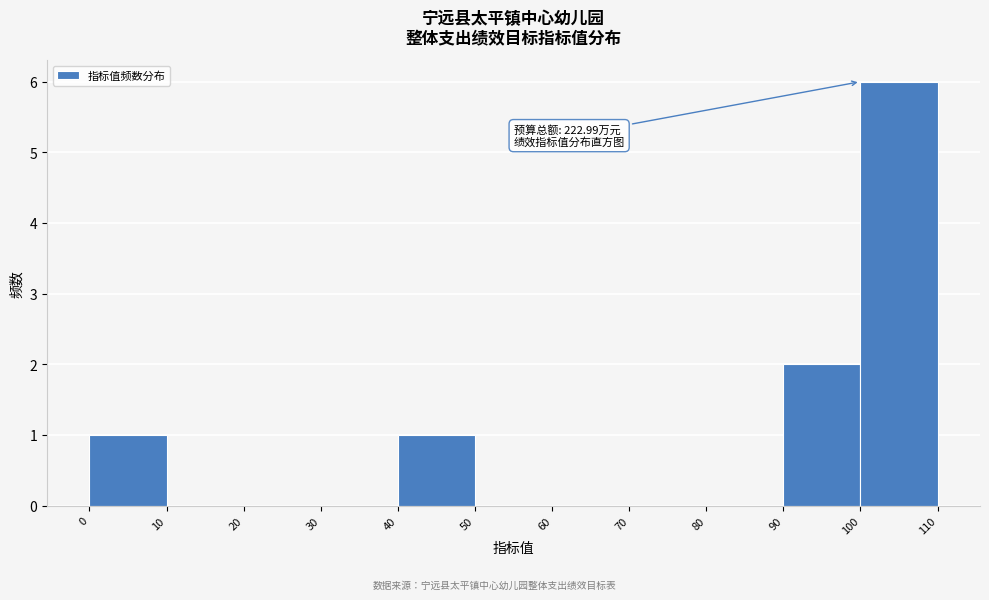

Over which range of the x-axis is the bar tallest?

100 to 110